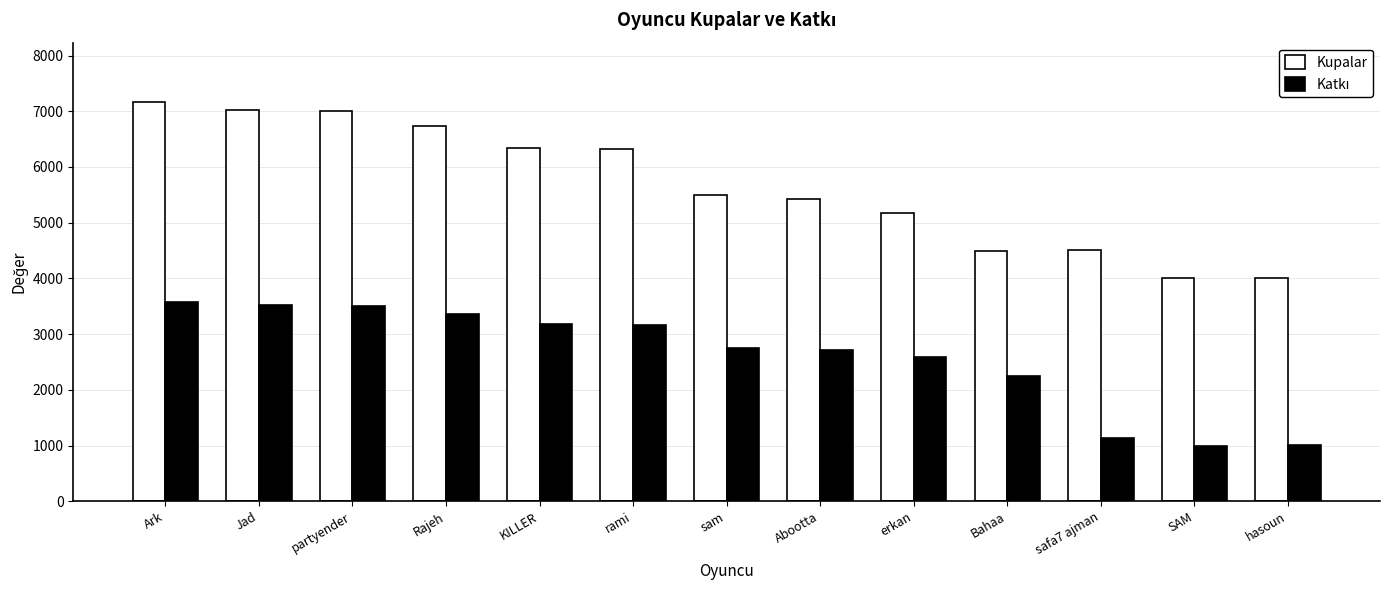

The value of Kupalar at partyender is 3173. True or false?

False